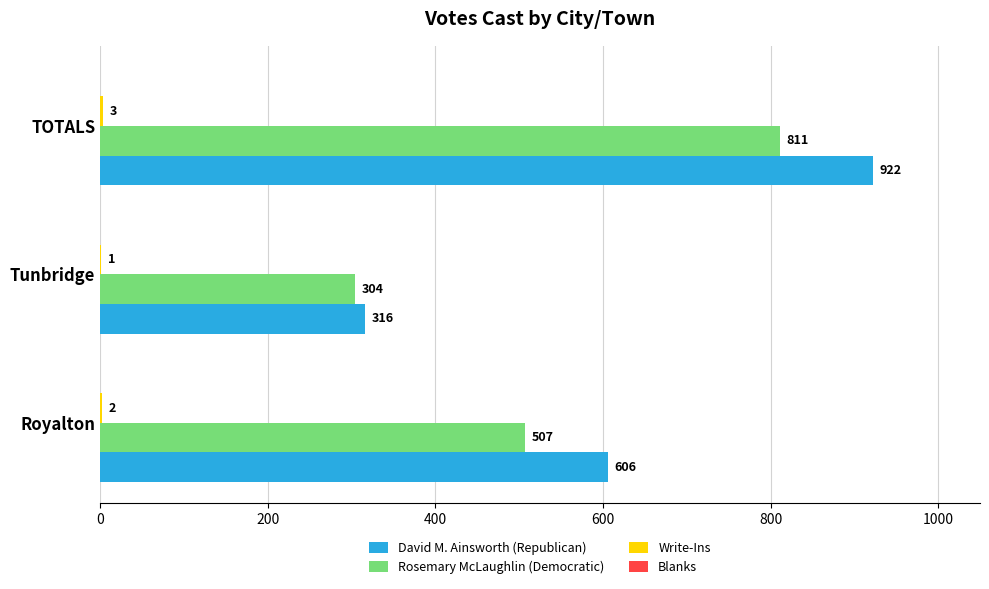

What is the maximum value for Rosemary McLaughlin (Democratic)?

811